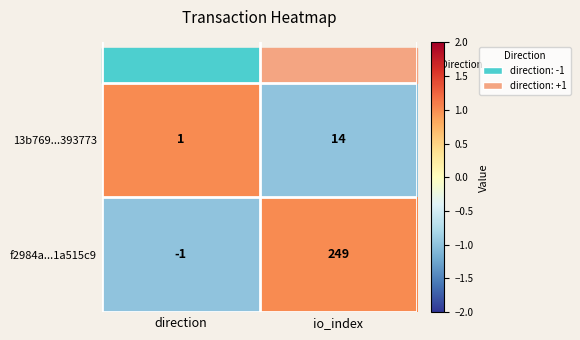

Is the value of 13b769...393773 at direction greater than the value of f2984a...1a515c9 at direction?

Yes